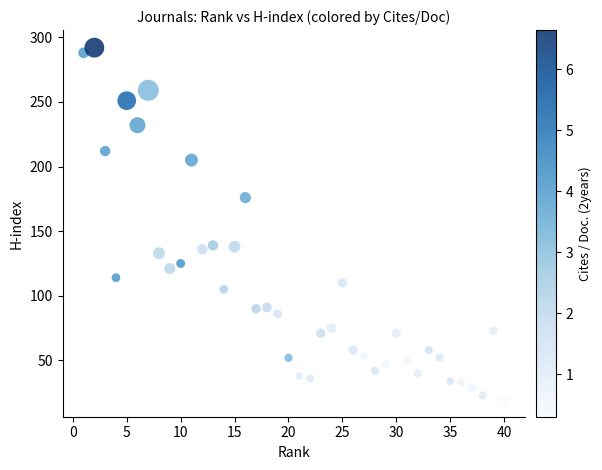

How many data points are displayed?

40